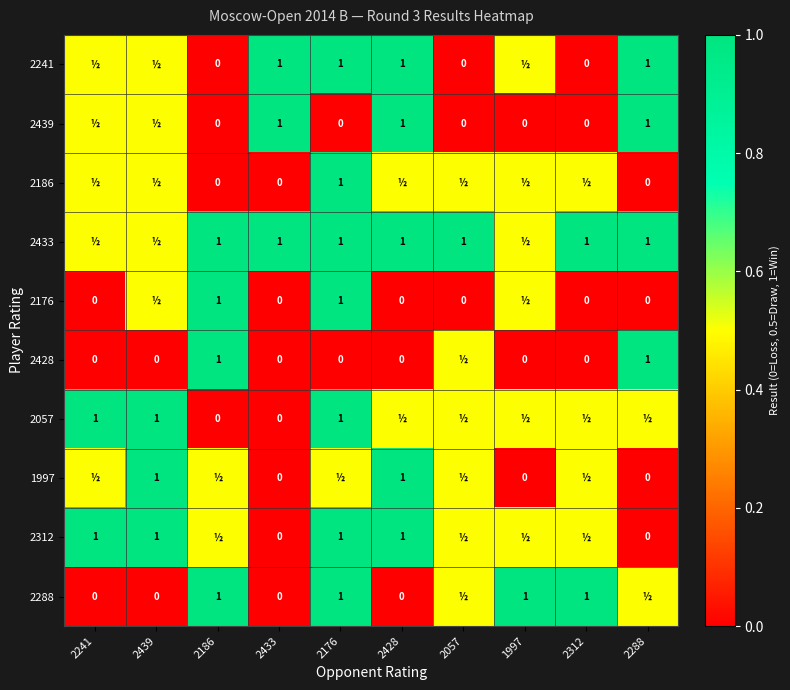

What is the sum of the 2057 values at 2439 and 2186?

1.0